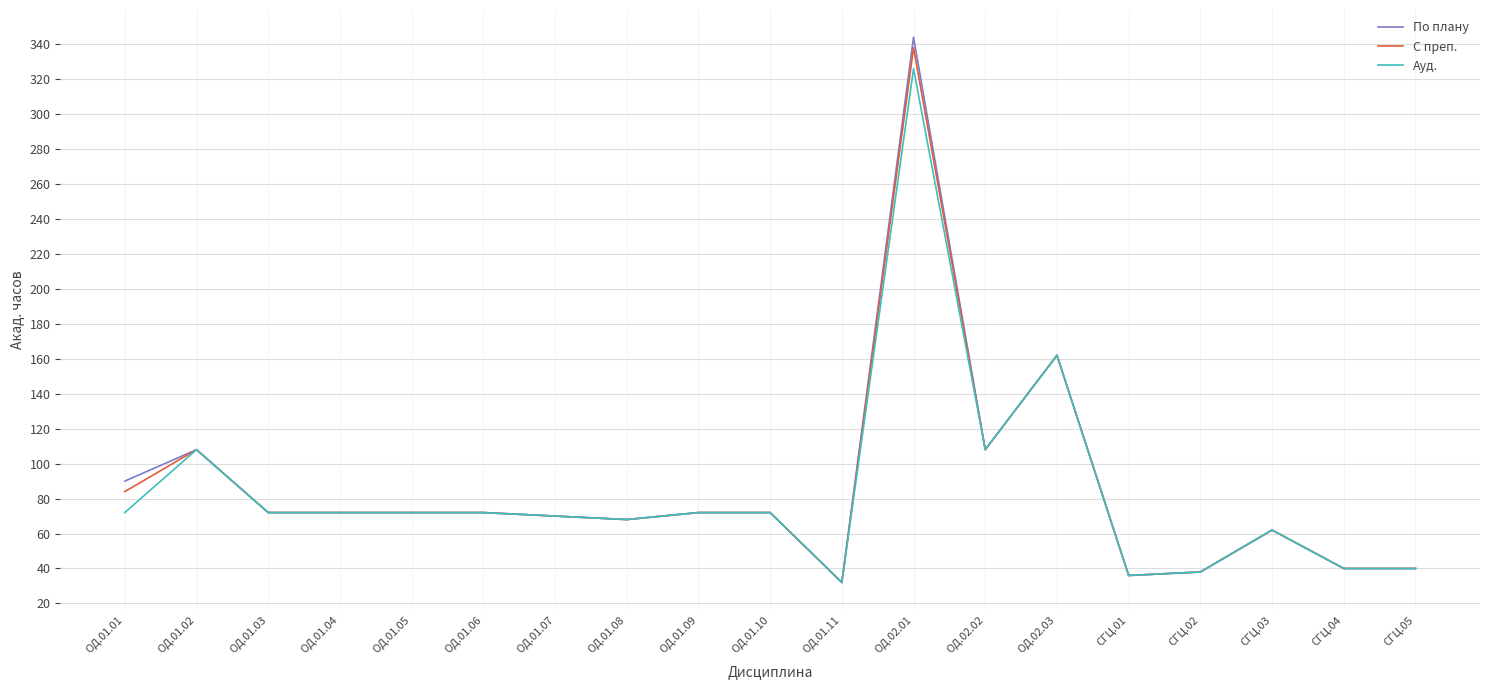

Where is Ауд. nearest to the value 179?

ОД.02.03